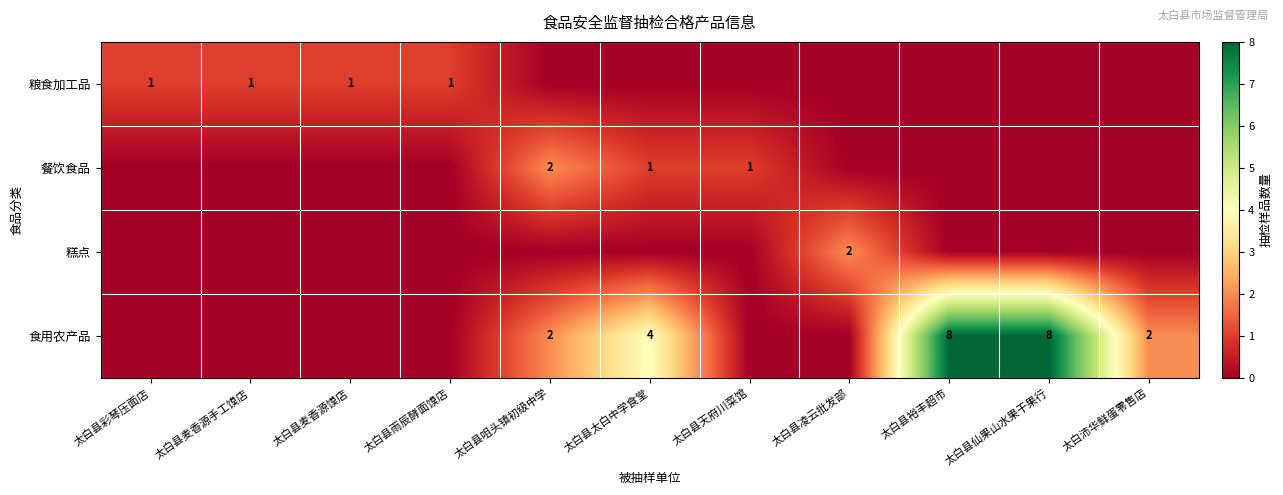

Is it true that 粮食加工品 equals 2 at 太白县麦香源馍店?

False